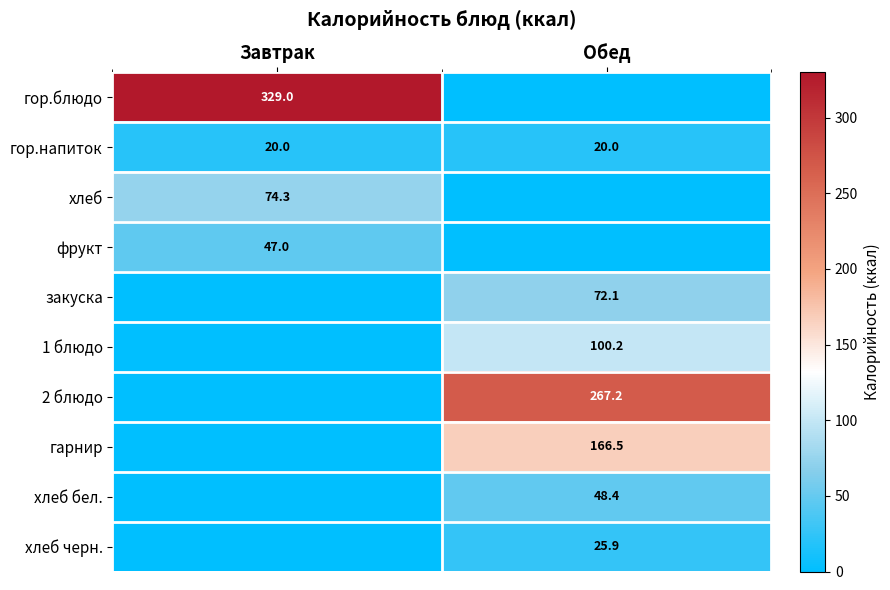

True or false: хлеб бел. has a value of 78.1 at Обед.

False